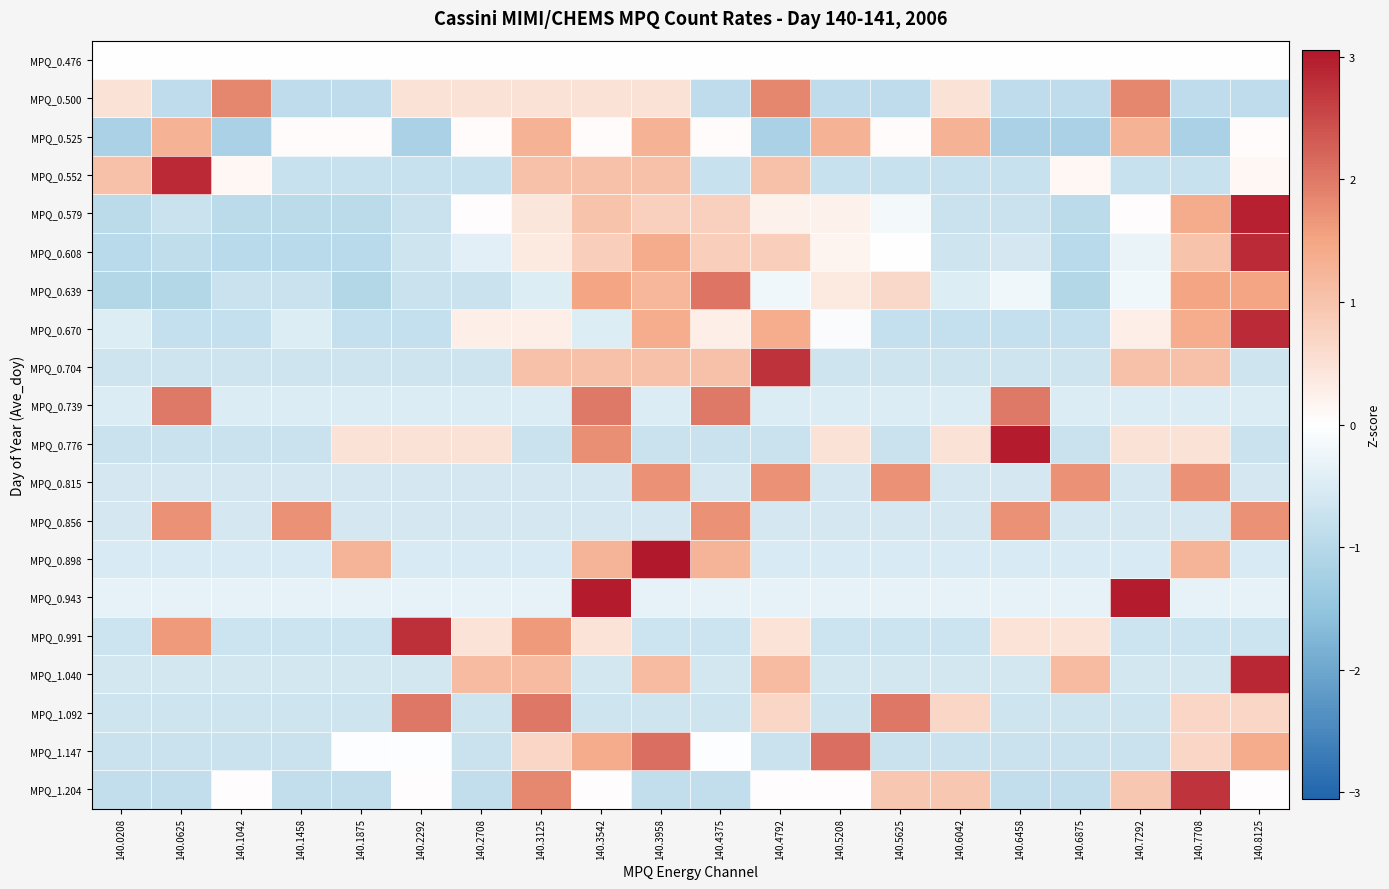

Reading left to right, extract all data points from this chart.

MPQ_0.476: 140.0208=0.0	140.0625=0.0	140.1042=0.0	140.1458=0.0	140.1875=0.0	140.2292=0.0	140.2708=0.0	140.3125=0.0	140.3542=0.0	140.3958=0.0	140.4375=0.0	140.4792=0.0	140.5208=0.0	140.5625=0.0	140.6042=0.0	140.6458=0.0	140.6875=0.0	140.7292=0.0	140.7708=0.0	140.8125=0.0
MPQ_0.500: 140.0208=0.5	140.0625=-0.9	140.1042=1.9	140.1458=-0.9	140.1875=-0.9	140.2292=0.5	140.2708=0.5	140.3125=0.5	140.3542=0.5	140.3958=0.5	140.4375=-0.9	140.4792=1.9	140.5208=-0.9	140.5625=-0.9	140.6042=0.5	140.6458=-0.9	140.6875=-0.9	140.7292=1.9	140.7708=-0.9	140.8125=-0.9
MPQ_0.525: 140.0208=-1.2	140.0625=1.3	140.1042=-1.2	140.1458=0.1	140.1875=0.1	140.2292=-1.2	140.2708=0.1	140.3125=1.3	140.3542=0.1	140.3958=1.3	140.4375=0.1	140.4792=-1.2	140.5208=1.3	140.5625=0.1	140.6042=1.3	140.6458=-1.2	140.6875=-1.2	140.7292=1.3	140.7708=-1.2	140.8125=0.1
MPQ_0.552: 140.0208=1.0	140.0625=2.8	140.1042=0.1	140.1458=-0.8	140.1875=-0.8	140.2292=-0.8	140.2708=-0.8	140.3125=1.0	140.3542=1.0	140.3958=1.0	140.4375=-0.8	140.4792=1.0	140.5208=-0.8	140.5625=-0.8	140.6042=-0.8	140.6458=-0.8	140.6875=0.1	140.7292=-0.8	140.7708=-0.8	140.8125=0.1
MPQ_0.579: 140.0208=-0.9	140.0625=-0.8	140.1042=-0.9	140.1458=-0.9	140.1875=-0.9	140.2292=-0.8	140.2708=0.0	140.3125=0.4	140.3542=1.0	140.3958=0.8	140.4375=0.8	140.4792=0.2	140.5208=0.2	140.5625=-0.2	140.6042=-0.8	140.6458=-0.8	140.6875=-0.9	140.7292=0.0	140.7708=1.4	140.8125=3.0
MPQ_0.608: 140.0208=-1.0	140.0625=-0.9	140.1042=-1.0	140.1458=-1.0	140.1875=-1.0	140.2292=-0.7	140.2708=-0.4	140.3125=0.4	140.3542=0.8	140.3958=1.4	140.4375=0.8	140.4792=0.8	140.5208=0.2	140.5625=-0.0	140.6042=-0.7	140.6458=-0.6	140.6875=-1.0	140.7292=-0.3	140.7708=1.0	140.8125=2.8
MPQ_0.639: 140.0208=-1.0	140.0625=-1.0	140.1042=-0.8	140.1458=-0.8	140.1875=-1.0	140.2292=-0.8	140.2708=-0.8	140.3125=-0.5	140.3542=1.5	140.3958=1.2	140.4375=2.0	140.4792=-0.2	140.5208=0.4	140.5625=0.6	140.6042=-0.5	140.6458=-0.2	140.6875=-1.0	140.7292=-0.2	140.7708=1.5	140.8125=1.5
MPQ_0.670: 140.0208=-0.5	140.0625=-0.8	140.1042=-0.8	140.1458=-0.5	140.1875=-0.8	140.2292=-0.8	140.2708=0.3	140.3125=0.3	140.3542=-0.5	140.3958=1.4	140.4375=0.3	140.4792=1.4	140.5208=-0.1	140.5625=-0.8	140.6042=-0.8	140.6458=-0.8	140.6875=-0.8	140.7292=0.3	140.7708=1.4	140.8125=2.8
MPQ_0.704: 140.0208=-0.7	140.0625=-0.7	140.1042=-0.7	140.1458=-0.7	140.1875=-0.7	140.2292=-0.7	140.2708=-0.7	140.3125=1.0	140.3542=1.0	140.3958=1.0	140.4375=1.0	140.4792=2.7	140.5208=-0.7	140.5625=-0.7	140.6042=-0.7	140.6458=-0.7	140.6875=-0.7	140.7292=1.0	140.7708=1.0	140.8125=-0.7
MPQ_0.739: 140.0208=-0.5	140.0625=2.0	140.1042=-0.5	140.1458=-0.5	140.1875=-0.5	140.2292=-0.5	140.2708=-0.5	140.3125=-0.5	140.3542=2.0	140.3958=-0.5	140.4375=2.0	140.4792=-0.5	140.5208=-0.5	140.5625=-0.5	140.6042=-0.5	140.6458=2.0	140.6875=-0.5	140.7292=-0.5	140.7708=-0.5	140.8125=-0.5
MPQ_0.776: 140.0208=-0.7	140.0625=-0.7	140.1042=-0.7	140.1458=-0.7	140.1875=0.5	140.2292=0.5	140.2708=0.5	140.3125=-0.7	140.3542=1.7	140.3958=-0.7	140.4375=-0.7	140.4792=-0.7	140.5208=0.5	140.5625=-0.7	140.6042=0.5	140.6458=3.0	140.6875=-0.7	140.7292=0.5	140.7708=0.5	140.8125=-0.7
MPQ_0.815: 140.0208=-0.6	140.0625=-0.6	140.1042=-0.6	140.1458=-0.6	140.1875=-0.6	140.2292=-0.6	140.2708=-0.6	140.3125=-0.6	140.3542=-0.6	140.3958=1.7	140.4375=-0.6	140.4792=1.7	140.5208=-0.6	140.5625=1.7	140.6042=-0.6	140.6458=-0.6	140.6875=1.7	140.7292=-0.6	140.7708=1.7	140.8125=-0.6
MPQ_0.856: 140.0208=-0.6	140.0625=1.7	140.1042=-0.6	140.1458=1.7	140.1875=-0.6	140.2292=-0.6	140.2708=-0.6	140.3125=-0.6	140.3542=-0.6	140.3958=-0.6	140.4375=1.7	140.4792=-0.6	140.5208=-0.6	140.5625=-0.6	140.6042=-0.6	140.6458=1.7	140.6875=-0.6	140.7292=-0.6	140.7708=-0.6	140.8125=1.7
MPQ_0.898: 140.0208=-0.5	140.0625=-0.5	140.1042=-0.5	140.1458=-0.5	140.1875=1.3	140.2292=-0.5	140.2708=-0.5	140.3125=-0.5	140.3542=1.3	140.3958=3.1	140.4375=1.3	140.4792=-0.5	140.5208=-0.5	140.5625=-0.5	140.6042=-0.5	140.6458=-0.5	140.6875=-0.5	140.7292=-0.5	140.7708=1.3	140.8125=-0.5
MPQ_0.943: 140.0208=-0.3	140.0625=-0.3	140.1042=-0.3	140.1458=-0.3	140.1875=-0.3	140.2292=-0.3	140.2708=-0.3	140.3125=-0.3	140.3542=3.0	140.3958=-0.3	140.4375=-0.3	140.4792=-0.3	140.5208=-0.3	140.5625=-0.3	140.6042=-0.3	140.6458=-0.3	140.6875=-0.3	140.7292=3.0	140.7708=-0.3	140.8125=-0.3
MPQ_0.991: 140.0208=-0.7	140.0625=1.6	140.1042=-0.7	140.1458=-0.7	140.1875=-0.7	140.2292=2.8	140.2708=0.5	140.3125=1.6	140.3542=0.5	140.3958=-0.7	140.4375=-0.7	140.4792=0.5	140.5208=-0.7	140.5625=-0.7	140.6042=-0.7	140.6458=0.5	140.6875=0.5	140.7292=-0.7	140.7708=-0.7	140.8125=-0.7
MPQ_1.040: 140.0208=-0.6	140.0625=-0.6	140.1042=-0.6	140.1458=-0.6	140.1875=-0.6	140.2292=-0.6	140.2708=1.1	140.3125=1.1	140.3542=-0.6	140.3958=1.1	140.4375=-0.6	140.4792=1.1	140.5208=-0.6	140.5625=-0.6	140.6042=-0.6	140.6458=-0.6	140.6875=1.1	140.7292=-0.6	140.7708=-0.6	140.8125=2.9
MPQ_1.092: 140.0208=-0.7	140.0625=-0.7	140.1042=-0.7	140.1458=-0.7	140.1875=-0.7	140.2292=2.0	140.2708=-0.7	140.3125=2.0	140.3542=-0.7	140.3958=-0.7	140.4375=-0.7	140.4792=0.7	140.5208=-0.7	140.5625=2.0	140.6042=0.7	140.6458=-0.7	140.6875=-0.7	140.7292=-0.7	140.7708=0.7	140.8125=0.7
MPQ_1.147: 140.0208=-0.8	140.0625=-0.8	140.1042=-0.8	140.1458=-0.8	140.1875=-0.0	140.2292=-0.0	140.2708=-0.8	140.3125=0.7	140.3542=1.4	140.3958=2.1	140.4375=-0.0	140.4792=-0.8	140.5208=2.1	140.5625=-0.8	140.6042=-0.8	140.6458=-0.8	140.6875=-0.8	140.7292=-0.8	140.7708=0.7	140.8125=1.4
MPQ_1.204: 140.0208=-0.9	140.0625=-0.9	140.1042=0.0	140.1458=-0.9	140.1875=-0.9	140.2292=0.0	140.2708=-0.9	140.3125=1.8	140.3542=0.0	140.3958=-0.9	140.4375=-0.9	140.4792=0.0	140.5208=0.0	140.5625=0.9	140.6042=0.9	140.6458=-0.9	140.6875=-0.9	140.7292=0.9	140.7708=2.7	140.8125=0.0